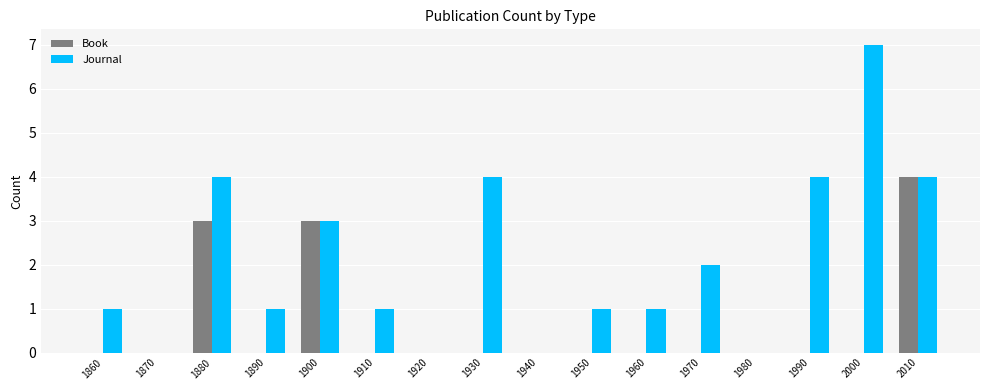

Count the Journal values in the range 1 to 4.

11